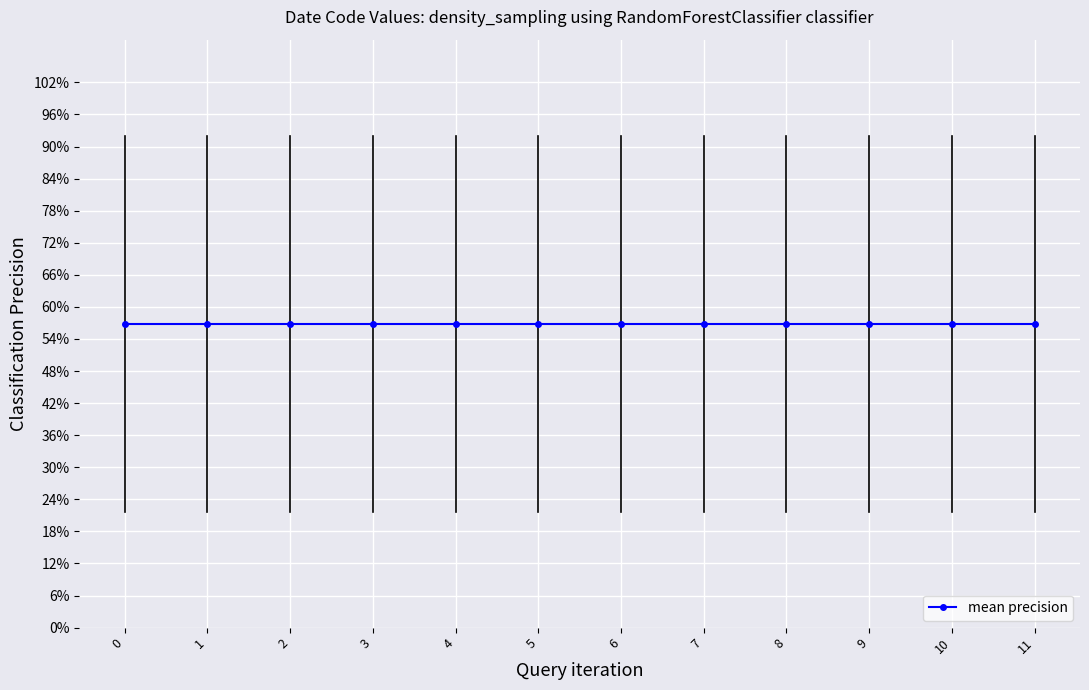

How many categories are shown in the chart?

12